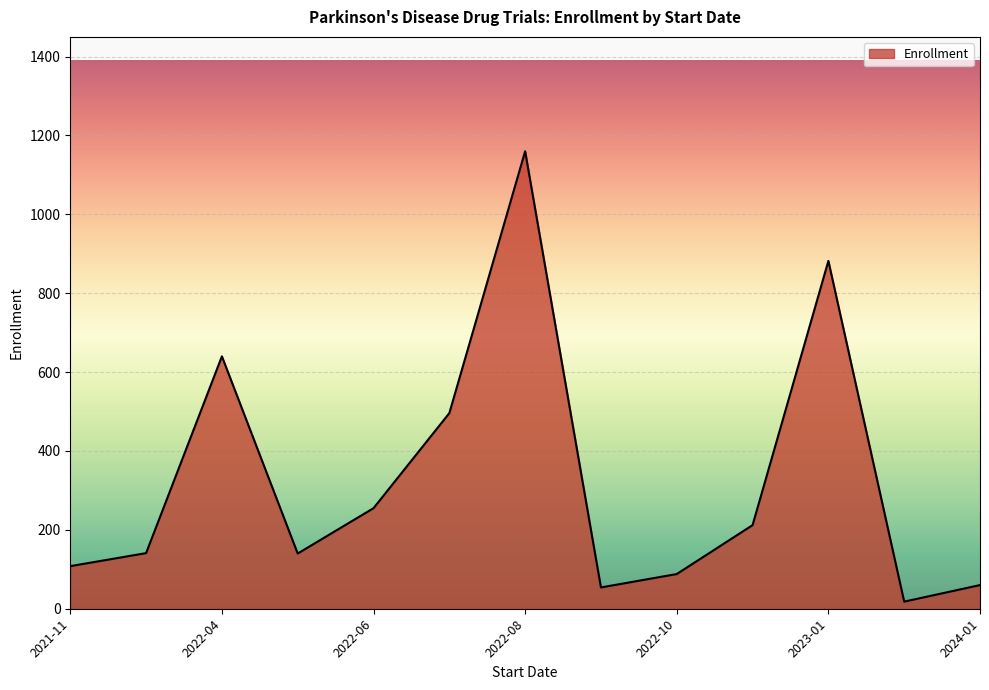

What is the maximum value shown in the chart?

1160